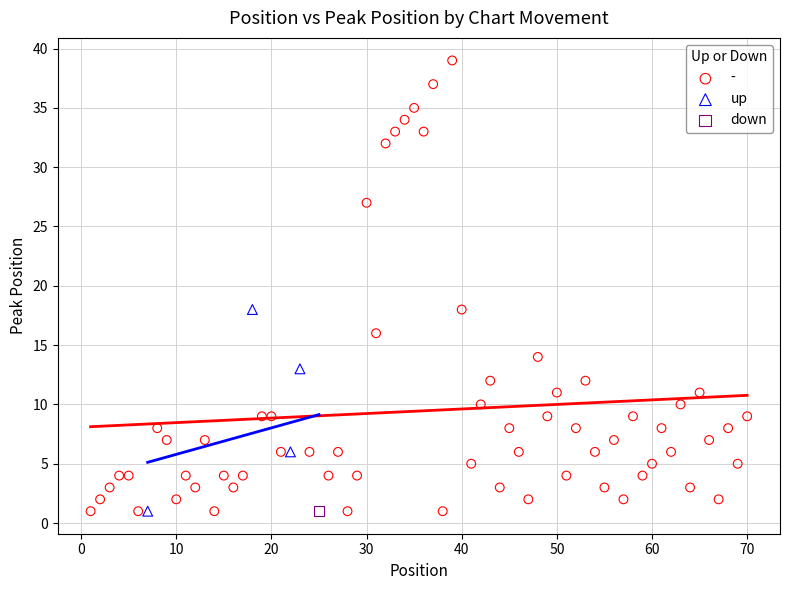

What are all the series names shown in the legend?

-, up, down